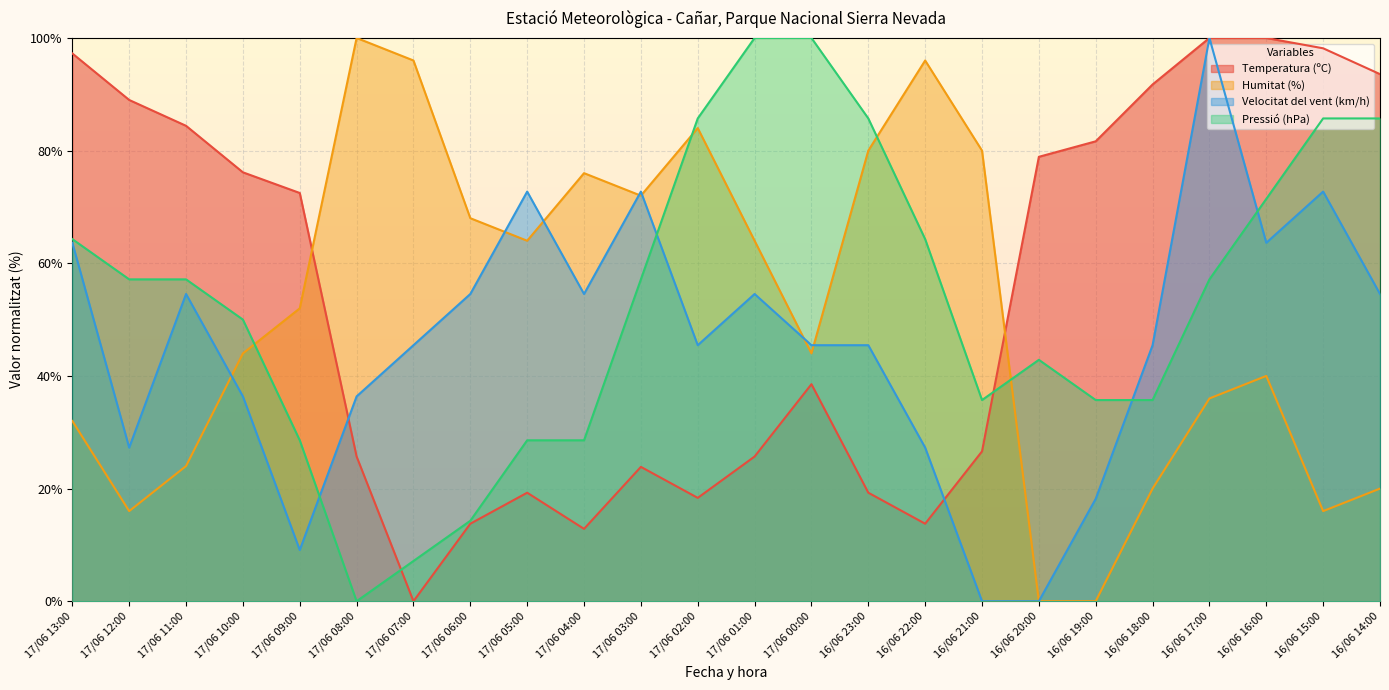

What is the approximate value of Velocitat del vent (km/h) at 17/06 03:00?

72.7